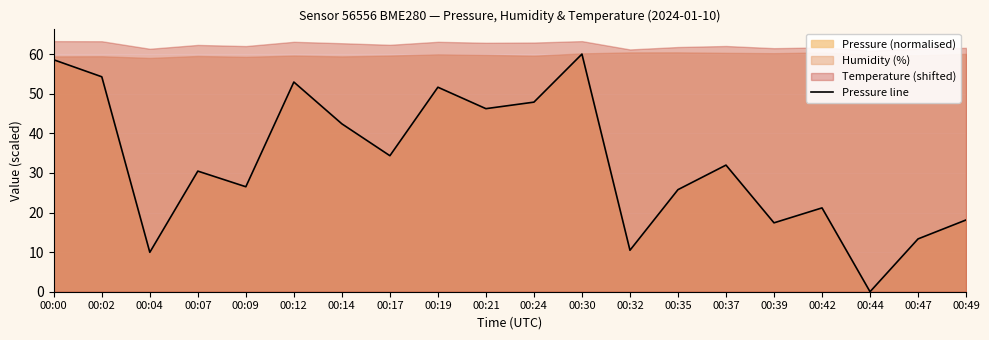

What is the value of the 17th point from the left?

21.2